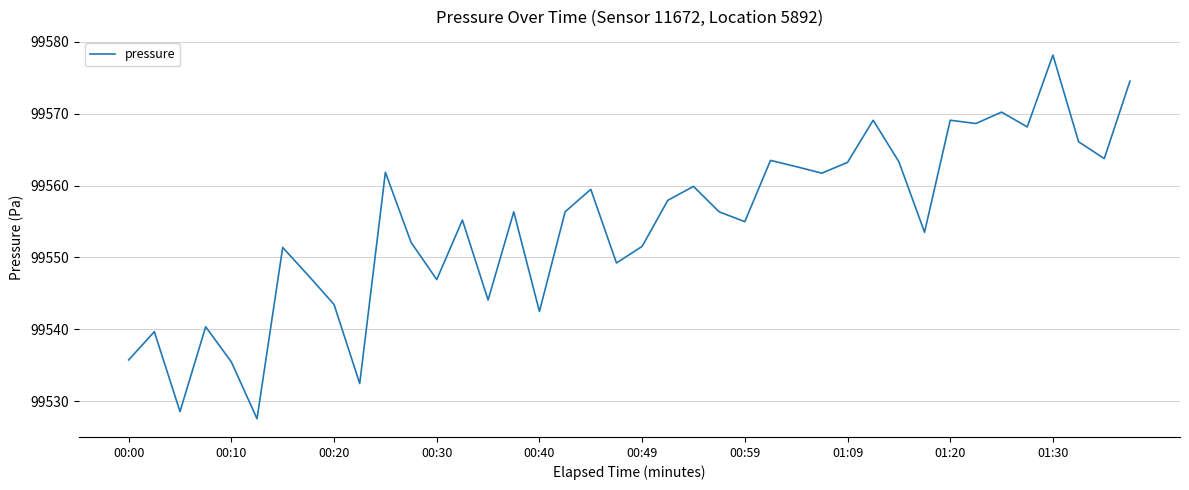

What is the greatest value displayed?

99578.2